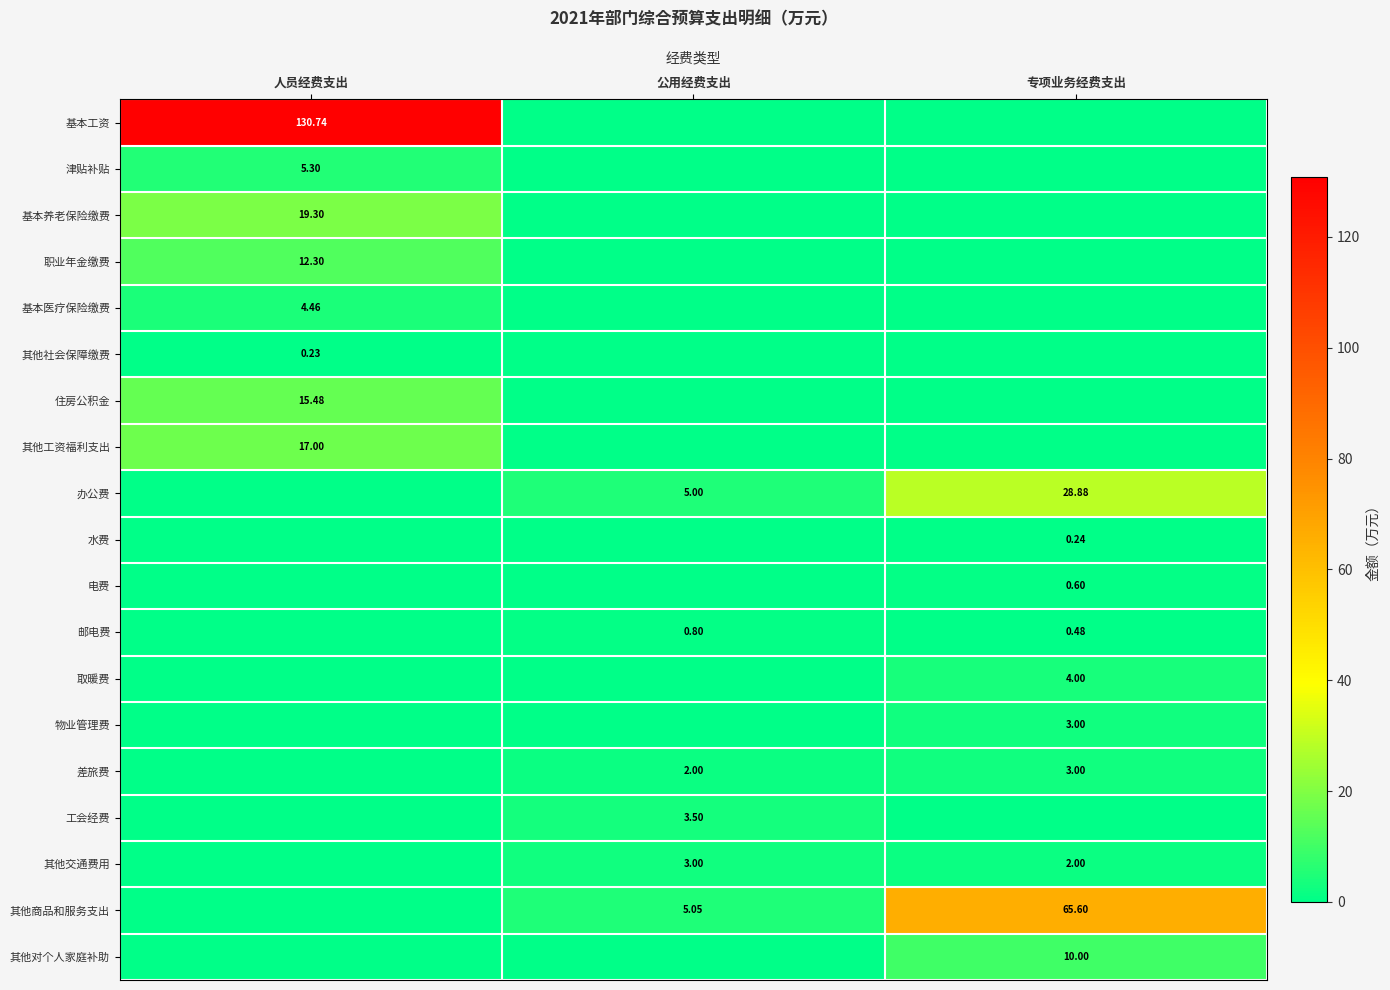

What is the difference between the maximum and minimum values in the 办公费 series?

28.9